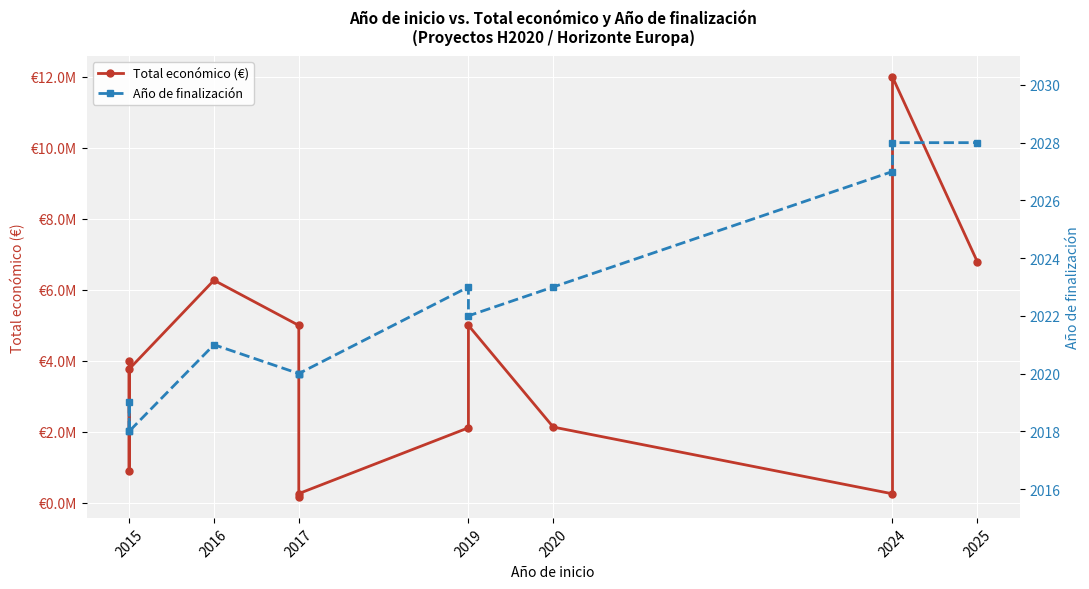

What is the difference between the second highest and minimum values in the Total económico (€) series?

6620254